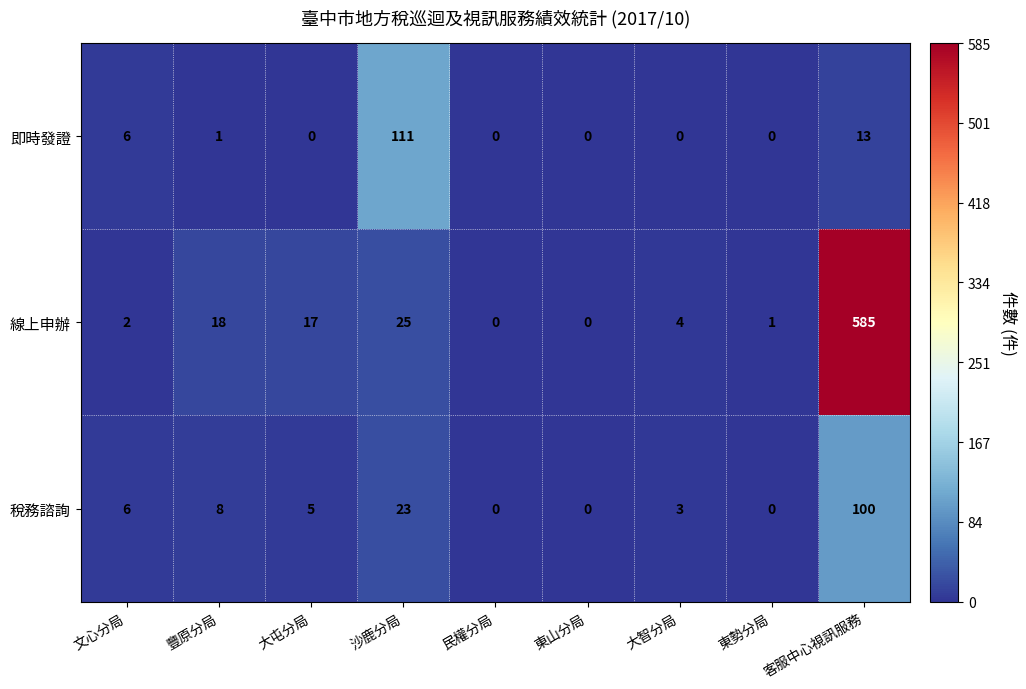

Rank the series at 豐原分局 from highest to lowest value.

線上申辦, 稅務諮詢, 即時發證